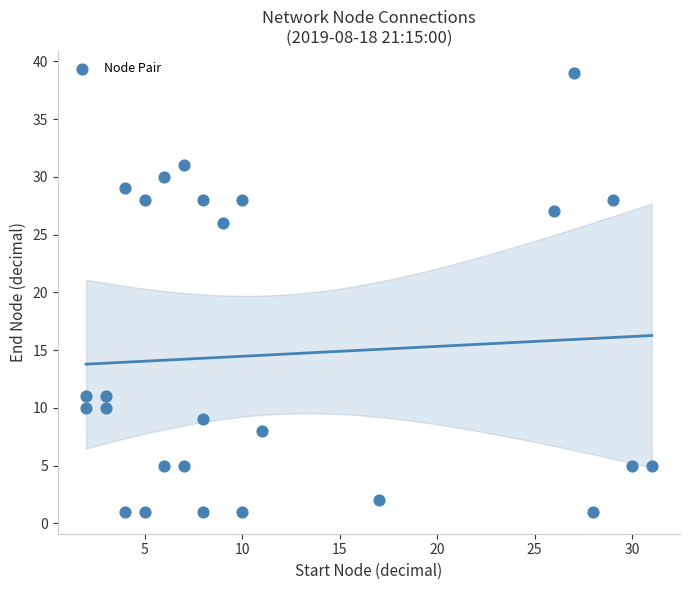

What is the range of X values (max minus min)?

29